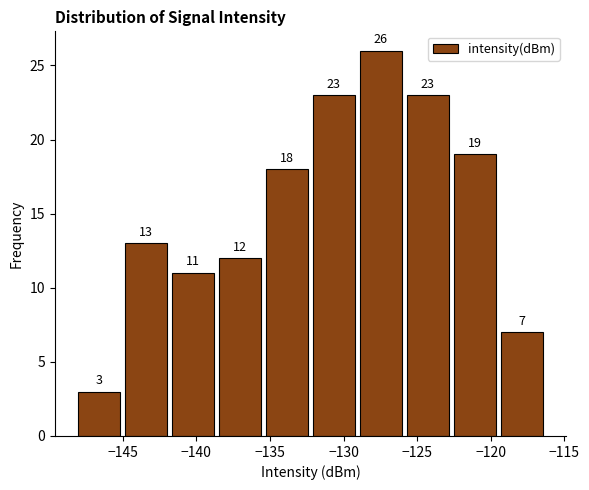

How tall is the bar that spans -135.5 to -132.0 on the x-axis? The bar edges are not printed on the chart, so give them approximately, as read against the axis.

18